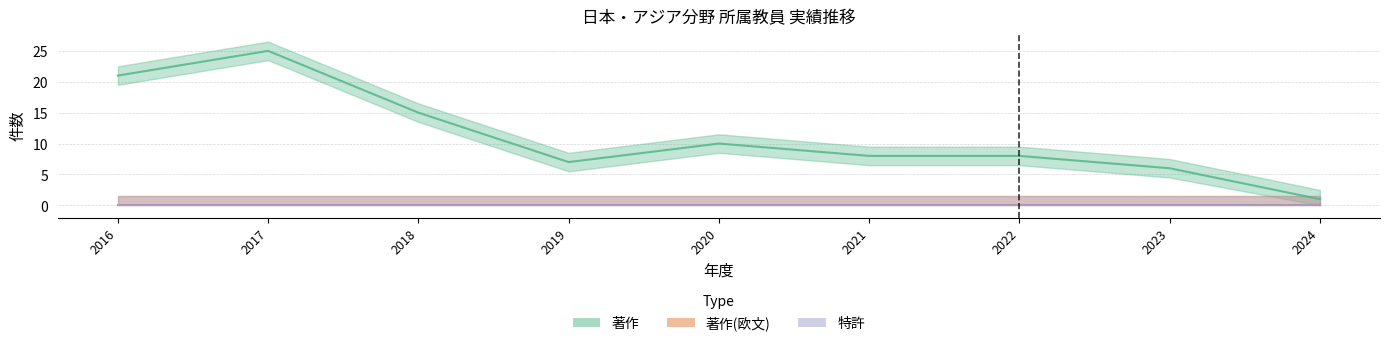

The 特許 series shows 0 at 2017. True or false?

True